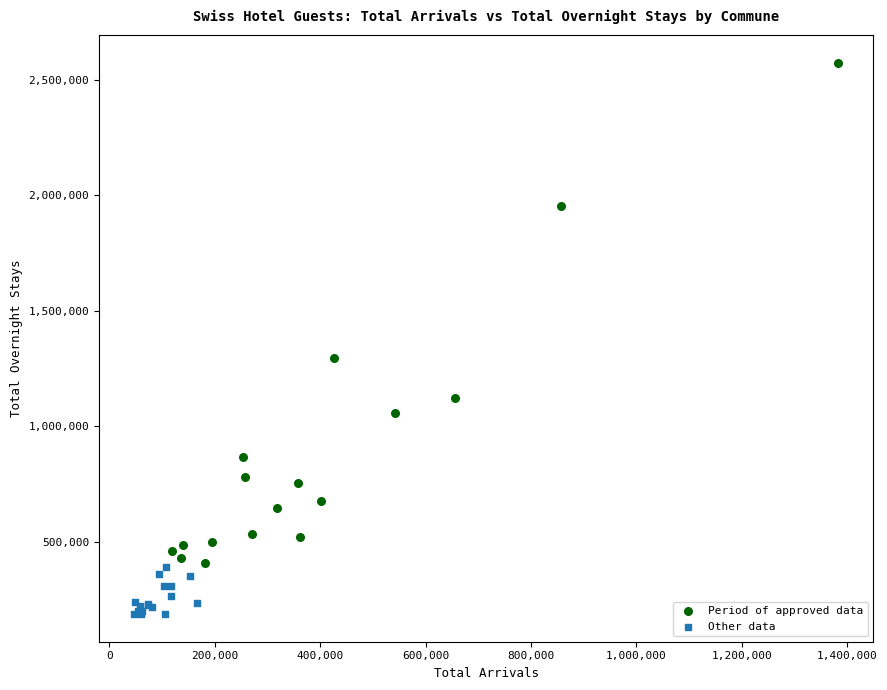

Which series contains the highest Y value?

Period of approved data